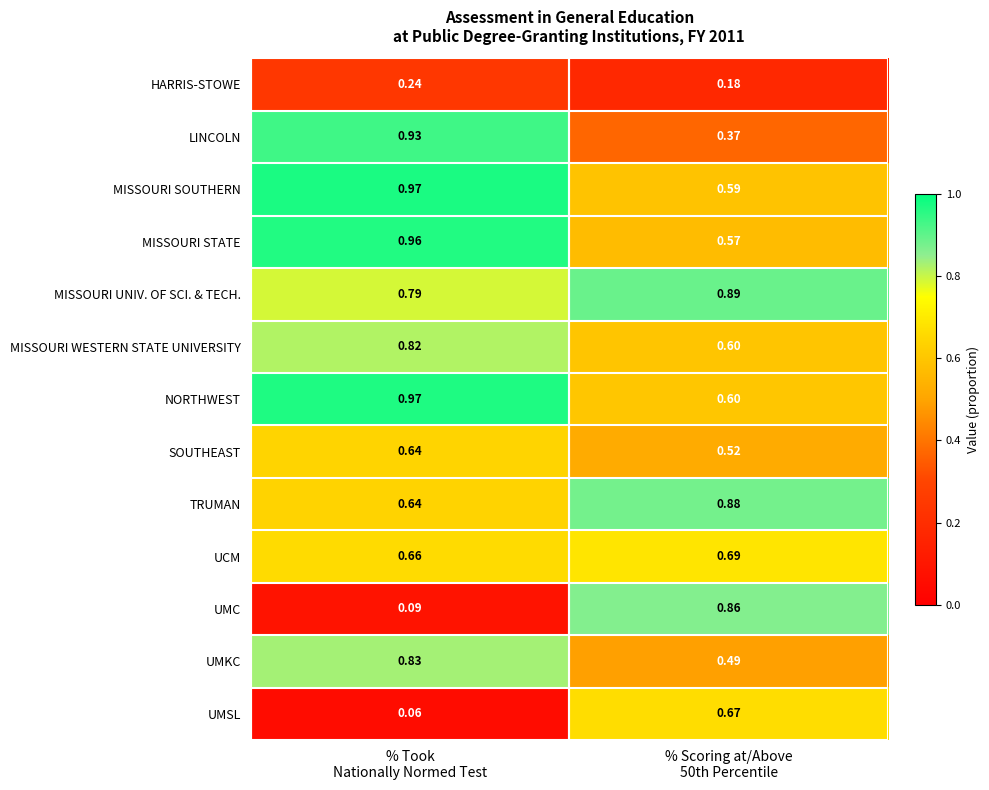

Which series has the widest spread of values?

UMC